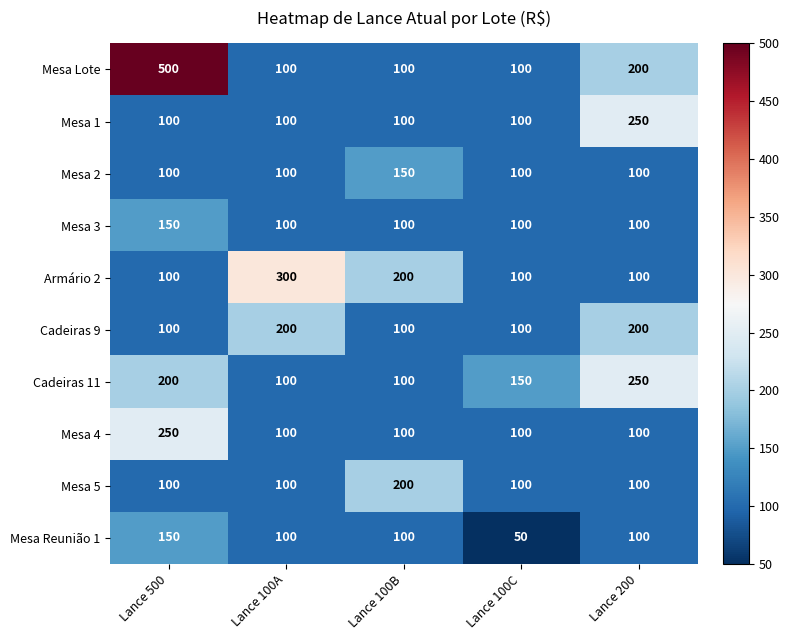

How many series are shown in this chart?

10